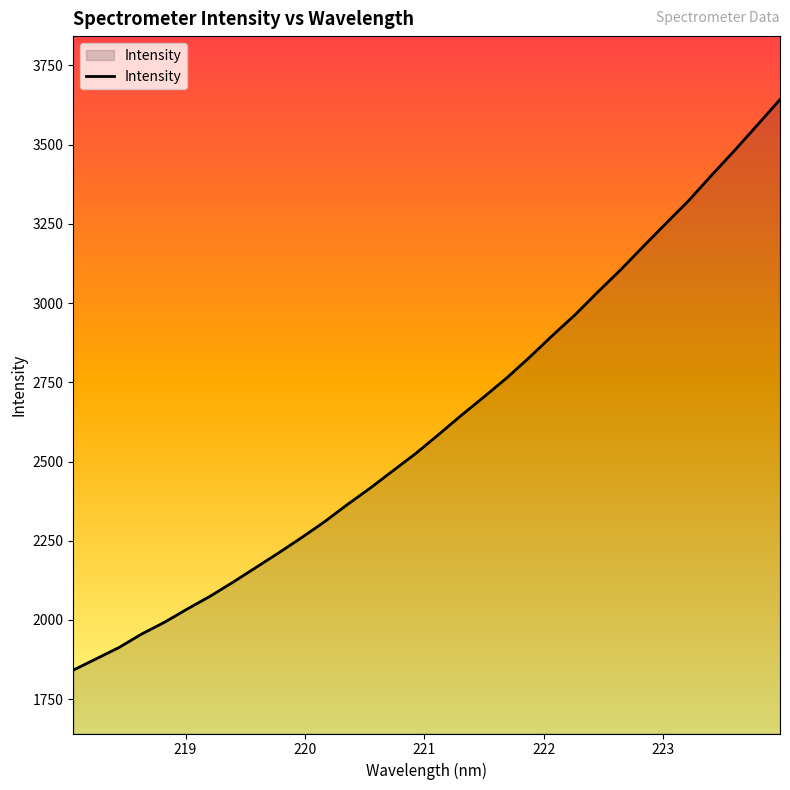

What is the maximum value shown in the chart?

3642.4